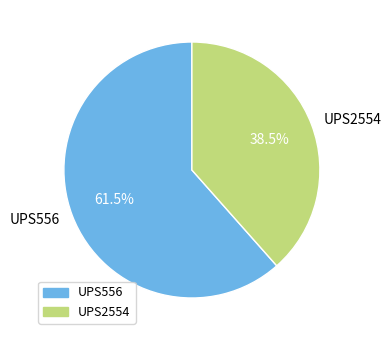

How many slices are in this pie chart?

2